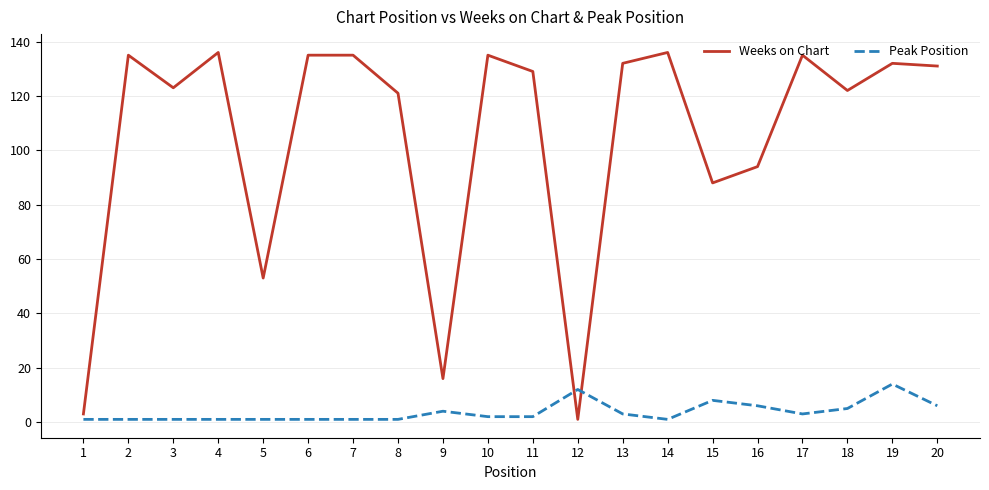

Rank the series by their maximum value, from highest to lowest.

Weeks on Chart, Peak Position